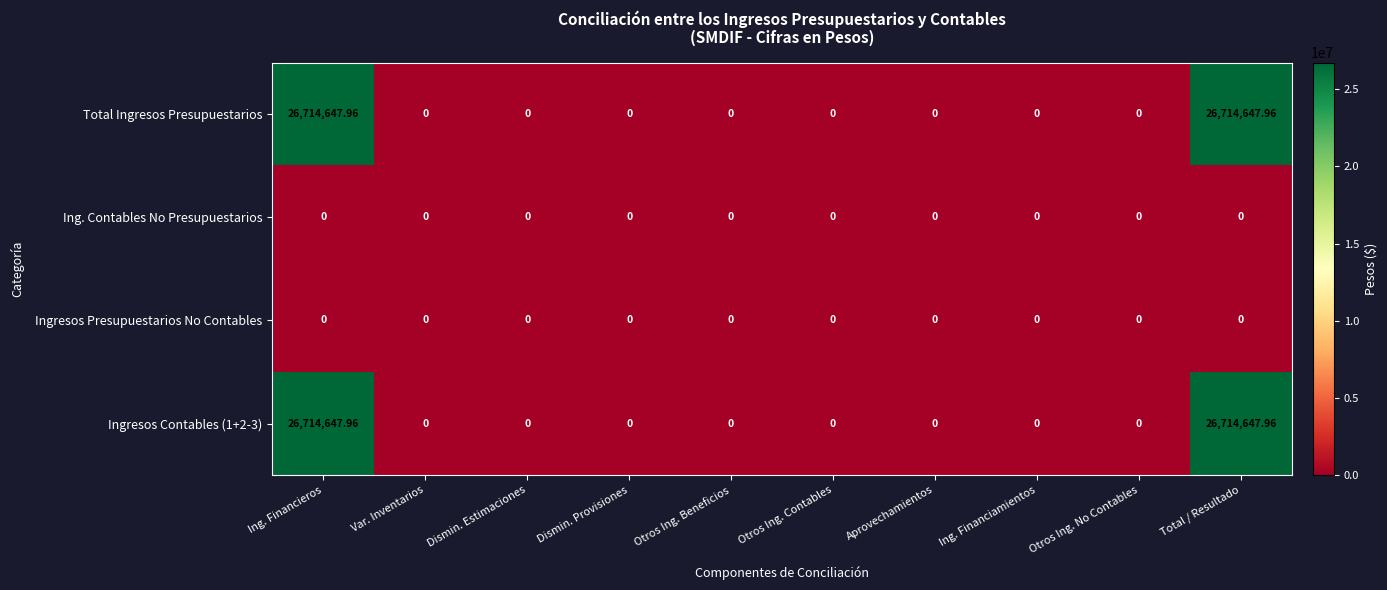

What is the maximum value shown in the chart?

26714648.0